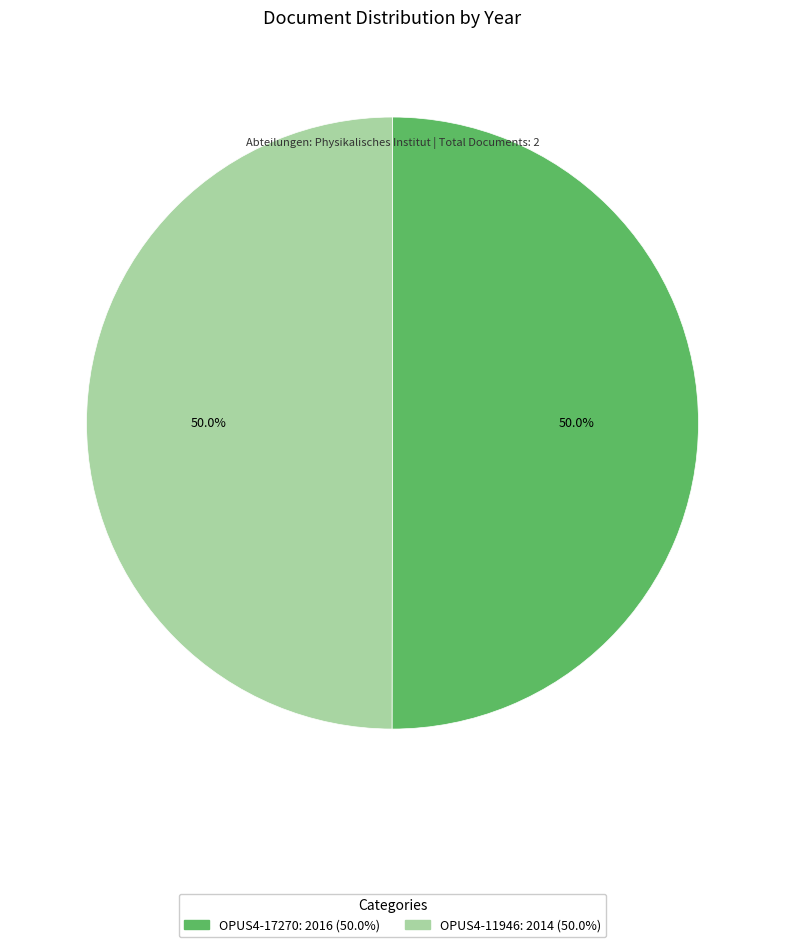

What is the ratio of the value at OPUS4-11946 to the value at OPUS4-17270?

1.0